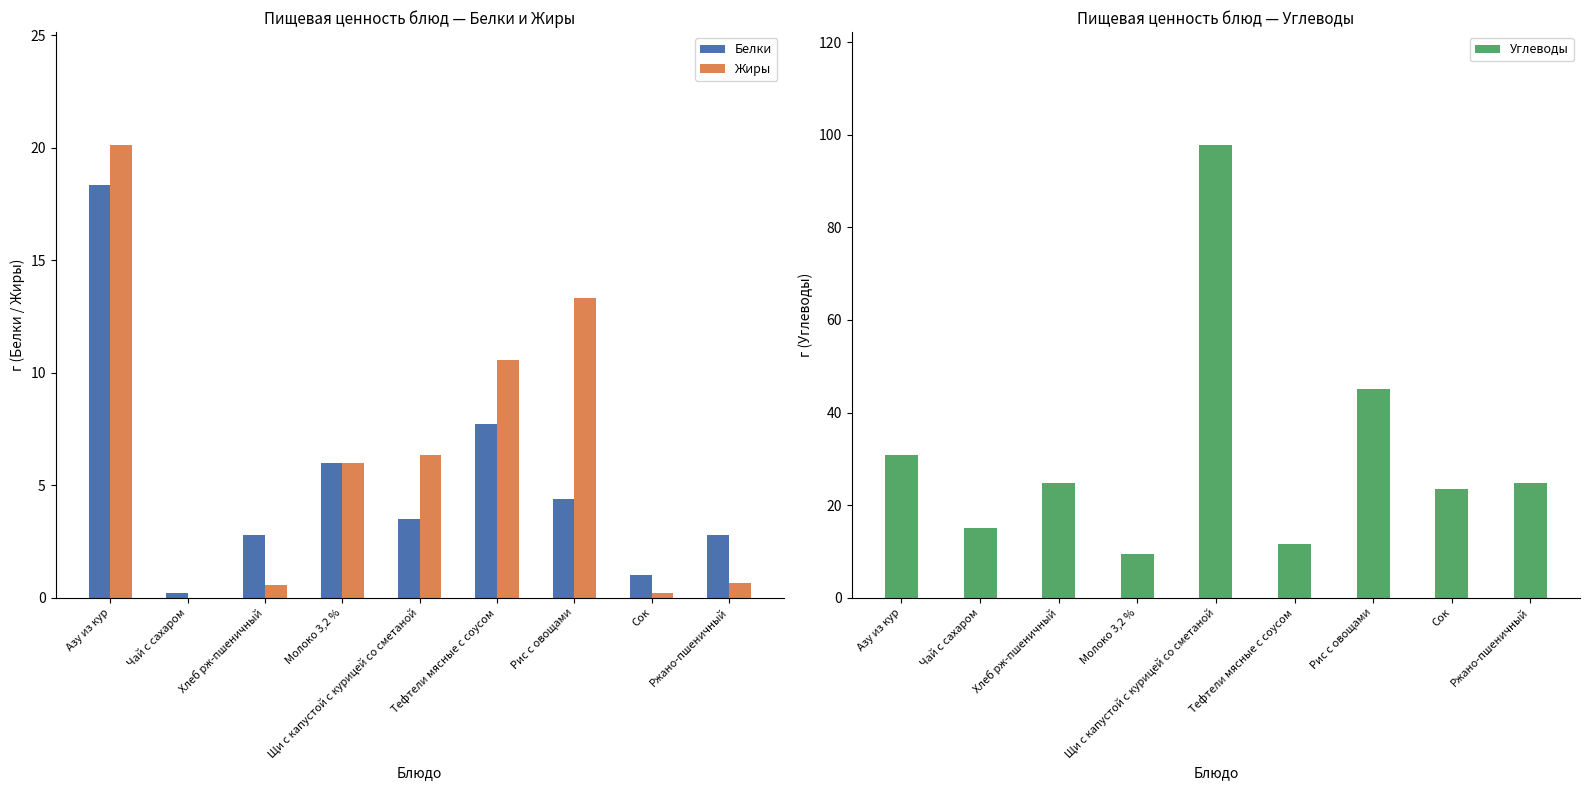

Where does the Белки series first go above 3?

Азу из кур